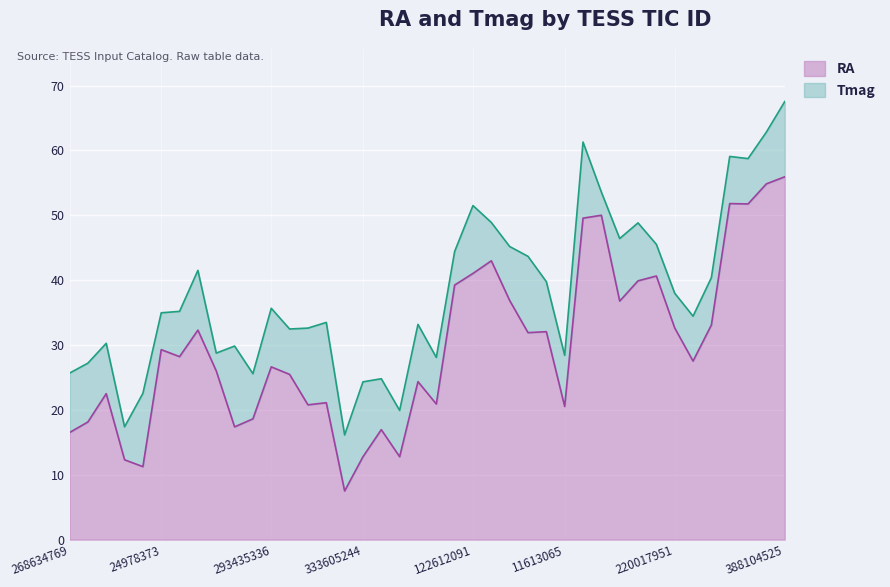

What is the value of the 26th point from the left?

31.9